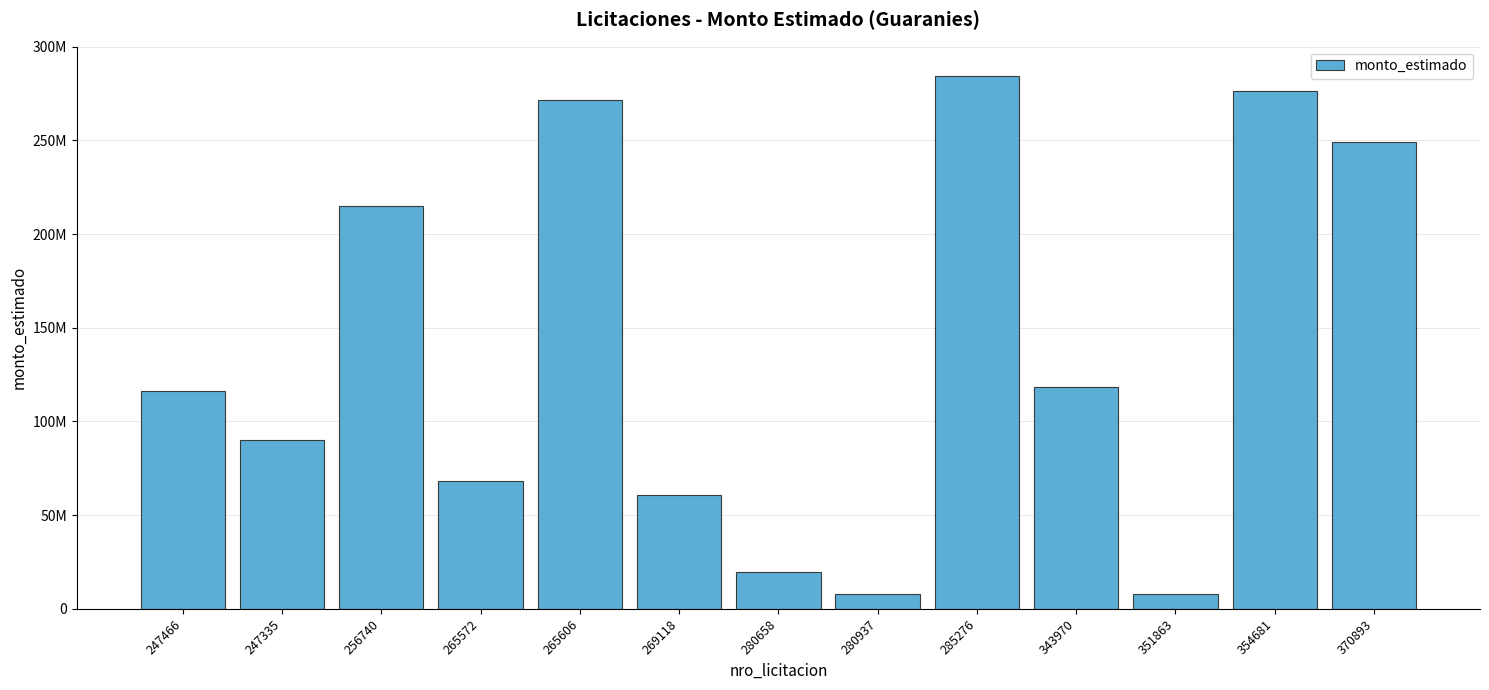

Are the bars horizontal?

No